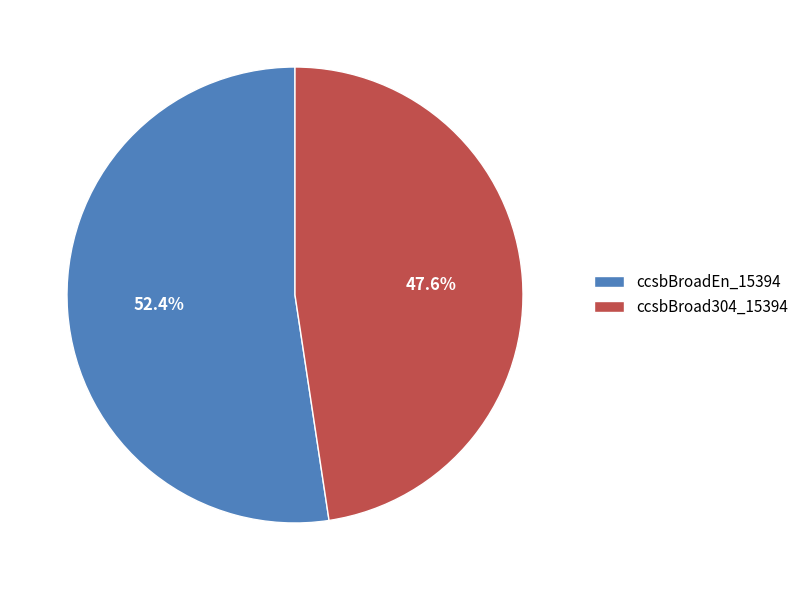

Rank the categories by value from lowest to highest.

ccsbBroad304_15394, ccsbBroadEn_15394